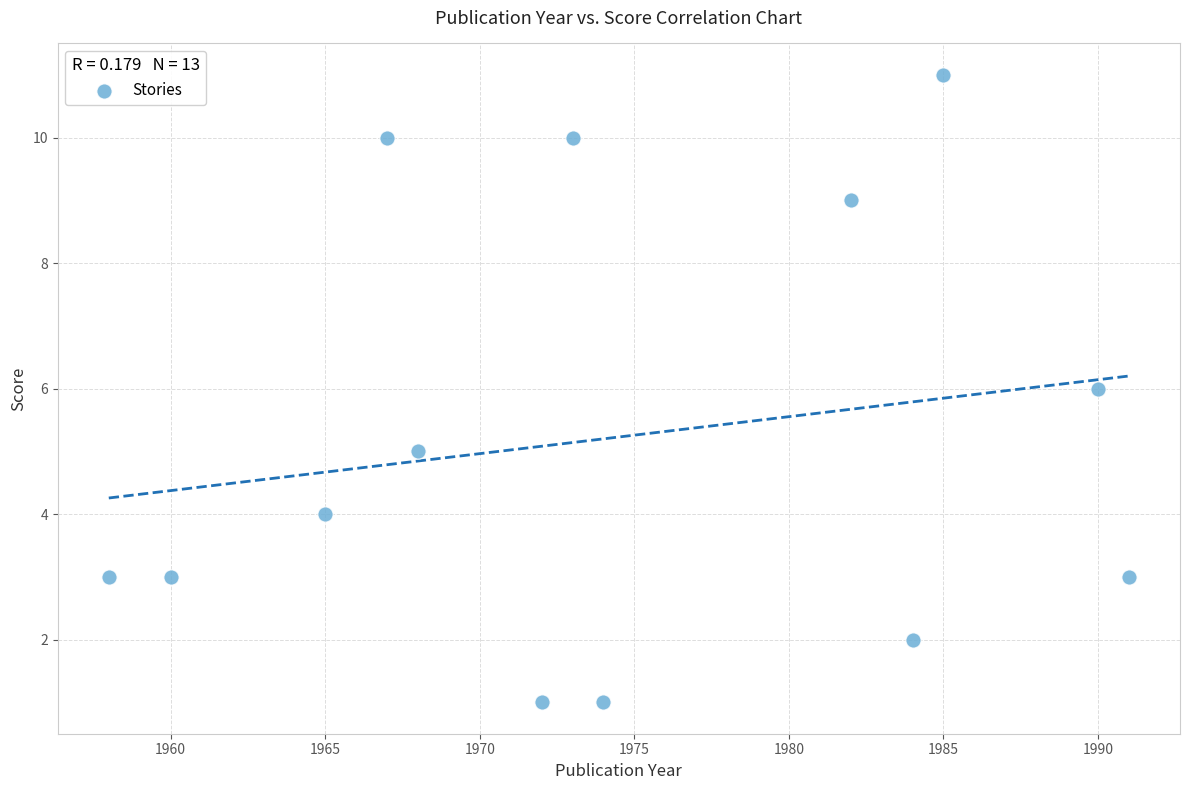

What is the range of Y values (max minus min)?

10